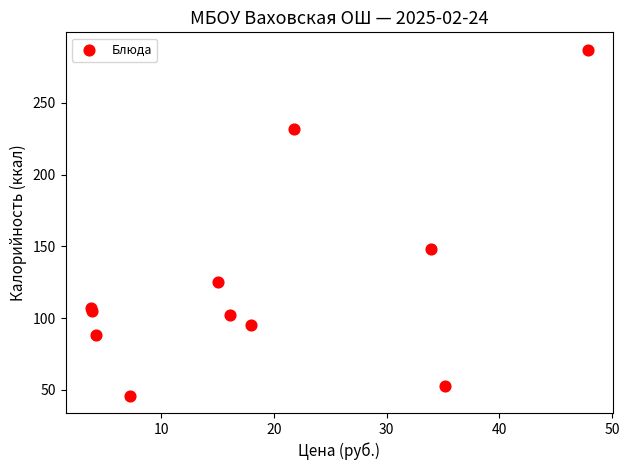

What Y value in the scatter plot is closest to 166?

148